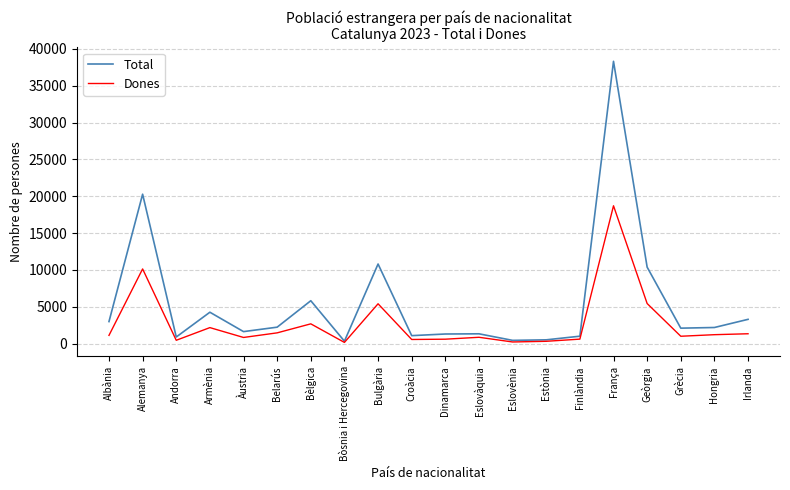

In Total, how many points are higher than both neighbors (excluding endpoints)?

6